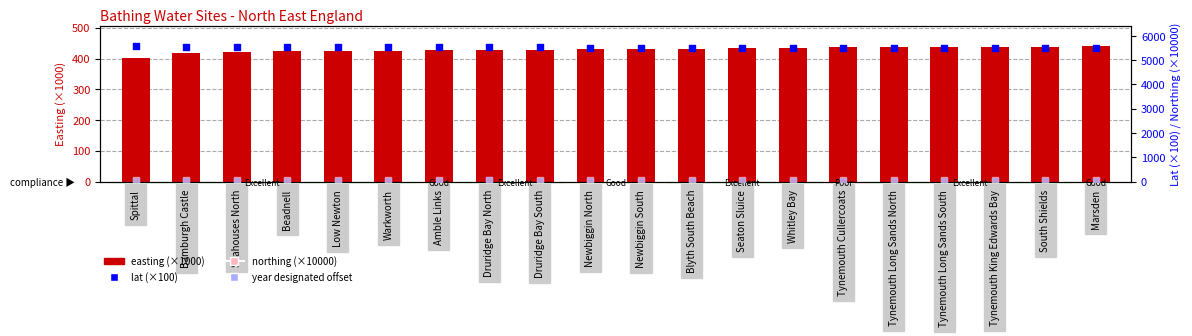

Is the value of easting (x1000) at Tynemouth Long Sands North greater than the value of year designated offset at Seahouses North?

Yes